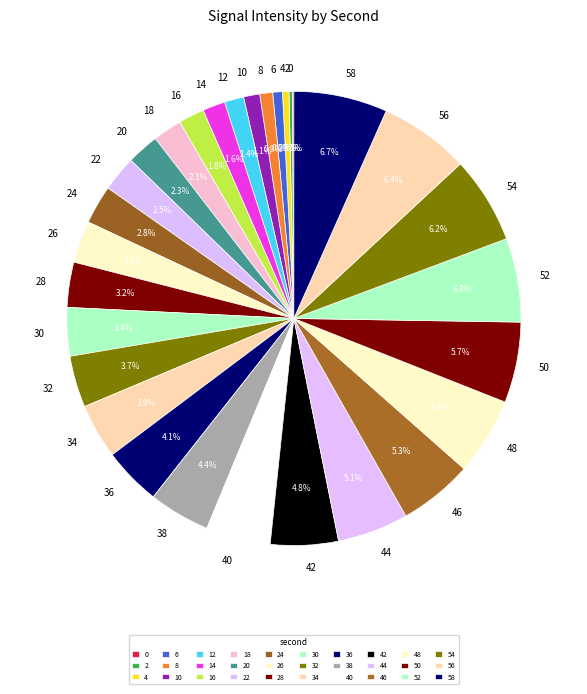

Is there any slice that represents more than half of the pie?

No